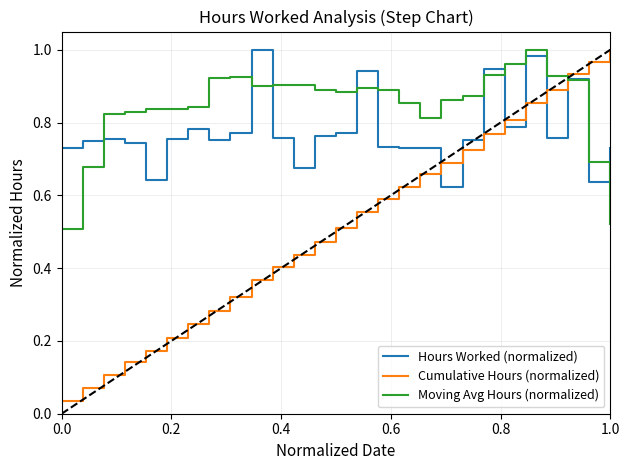

Which series has the largest total across all categories?

Moving Avg Hours (normalized)